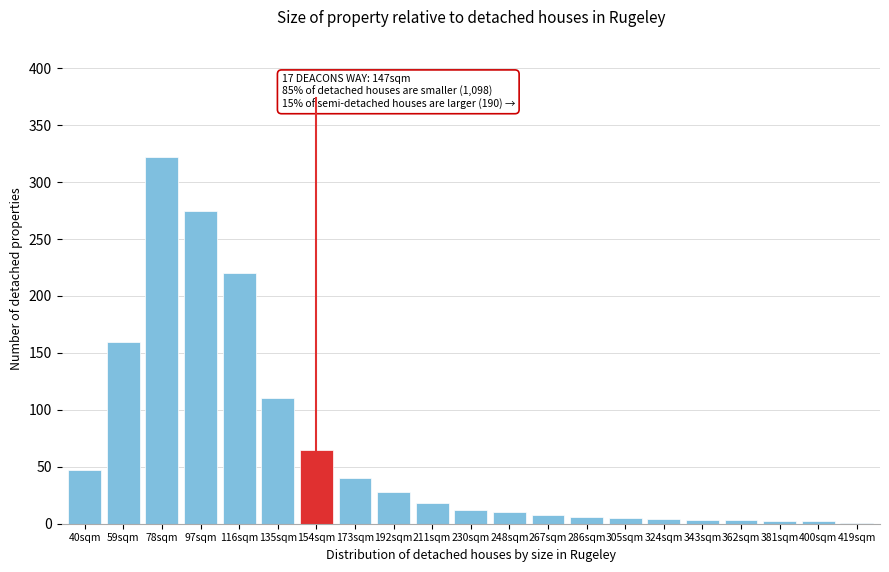

What is the maximum value shown in the chart?

322